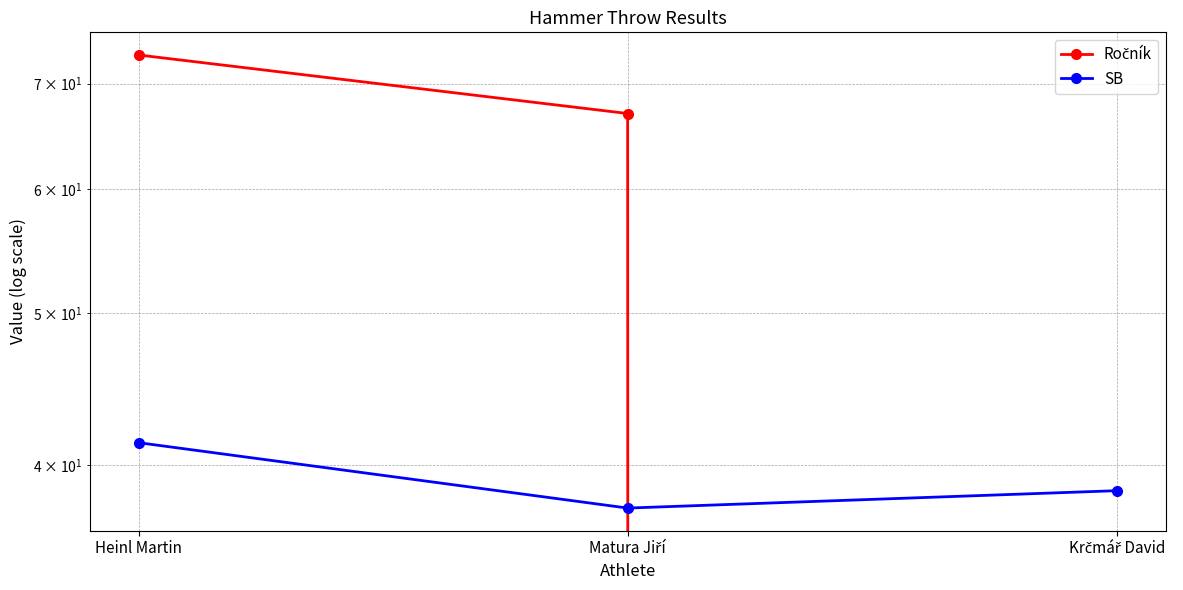

Is it true that Ročník equals 67.0 at Matura Jiří?

True